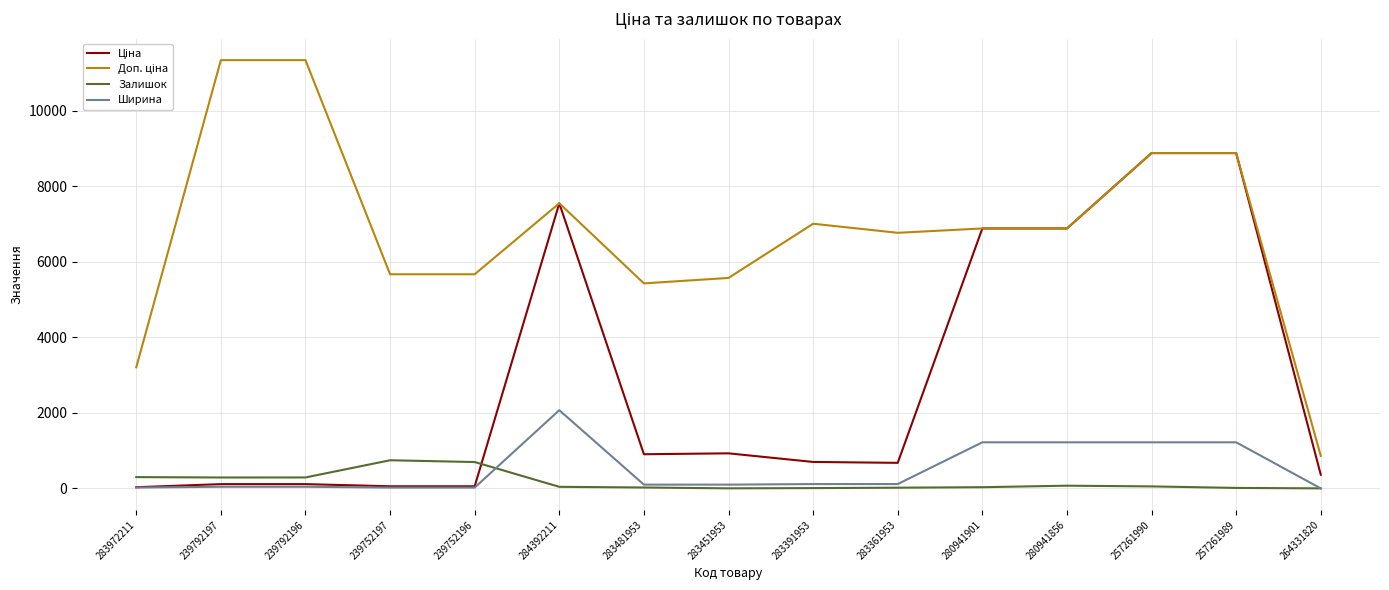

Is it true that Ширина equals 707.1 at 257261989?

False